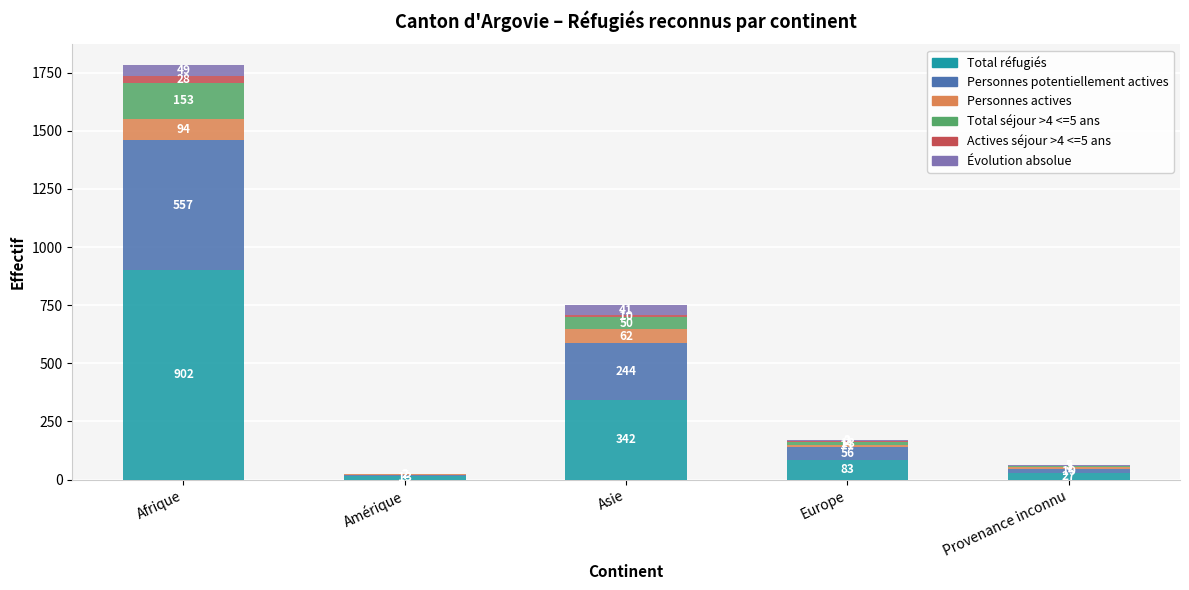

What is the total value across all series at Asie?

749